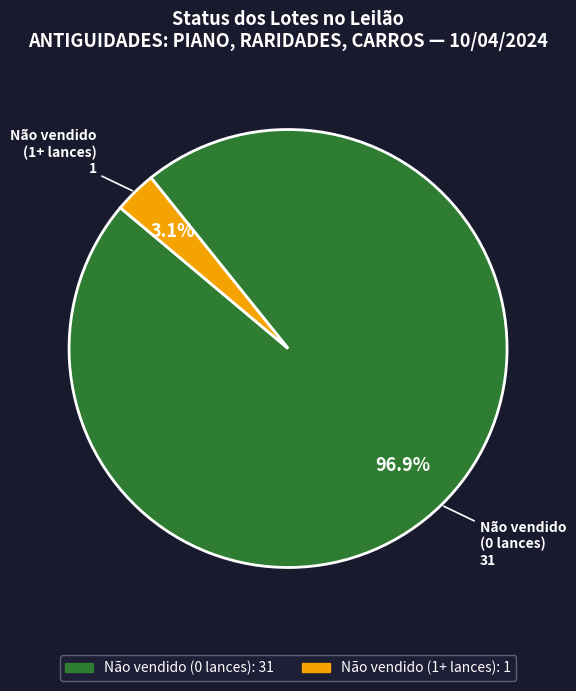

Does any single category account for the majority?

Yes